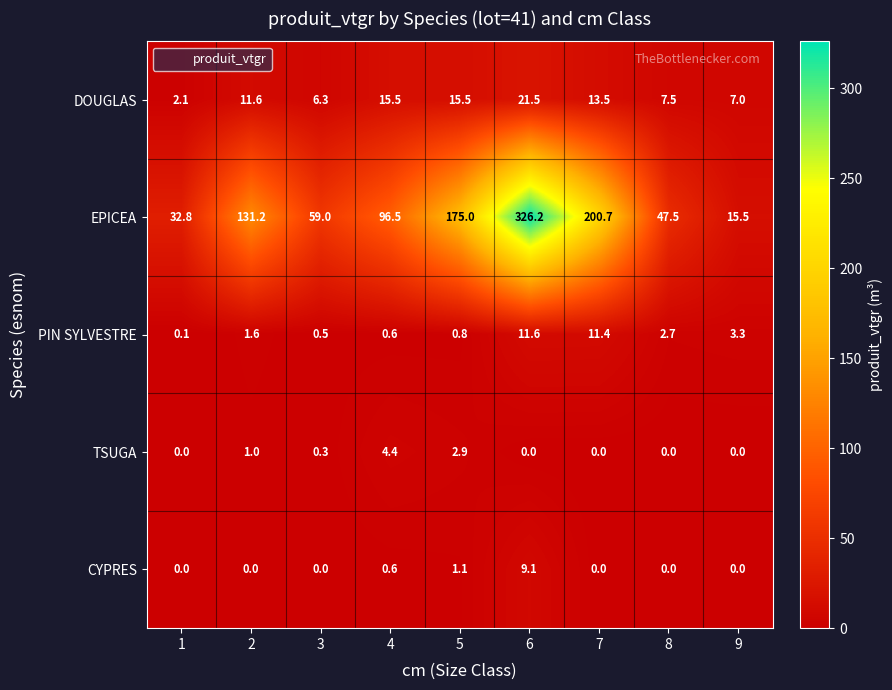

How many distinct data groups are displayed?

5